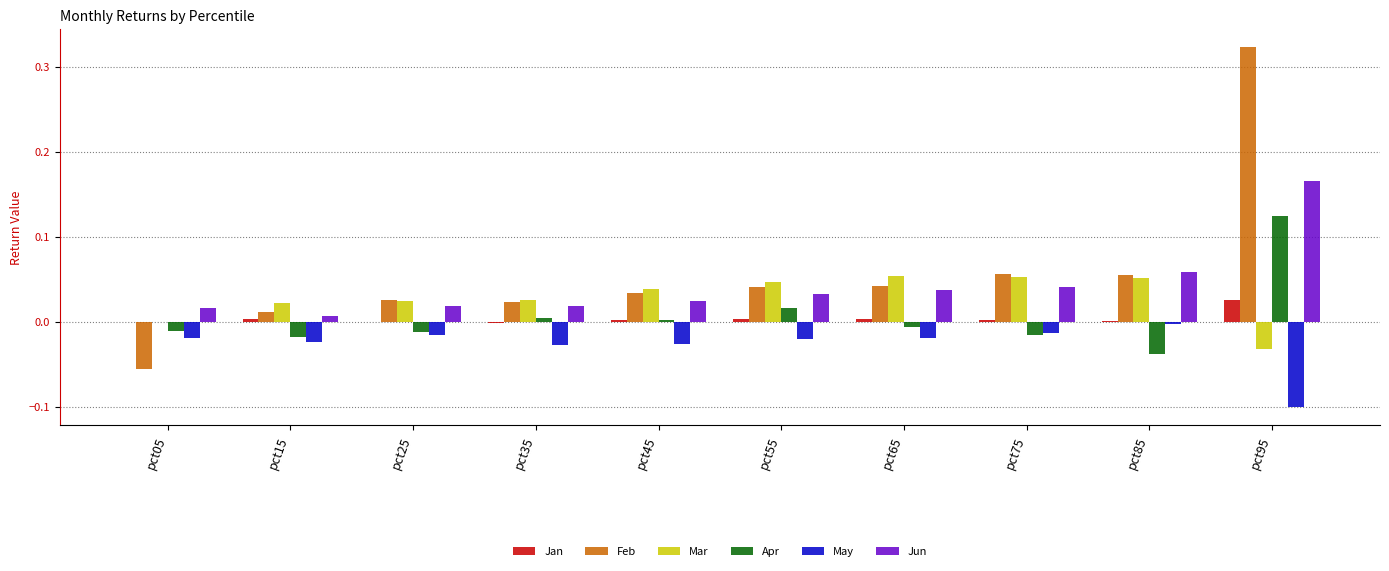

The Jun series shows 0.1 at pct75. True or false?

False